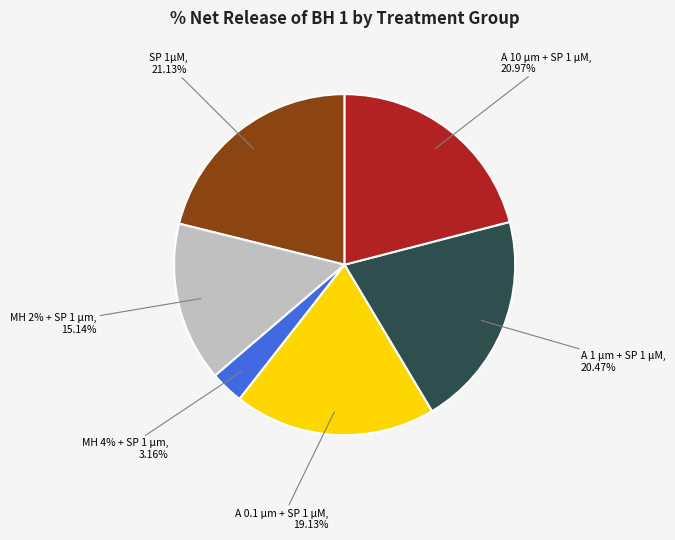

How many slices are in this pie chart?

6